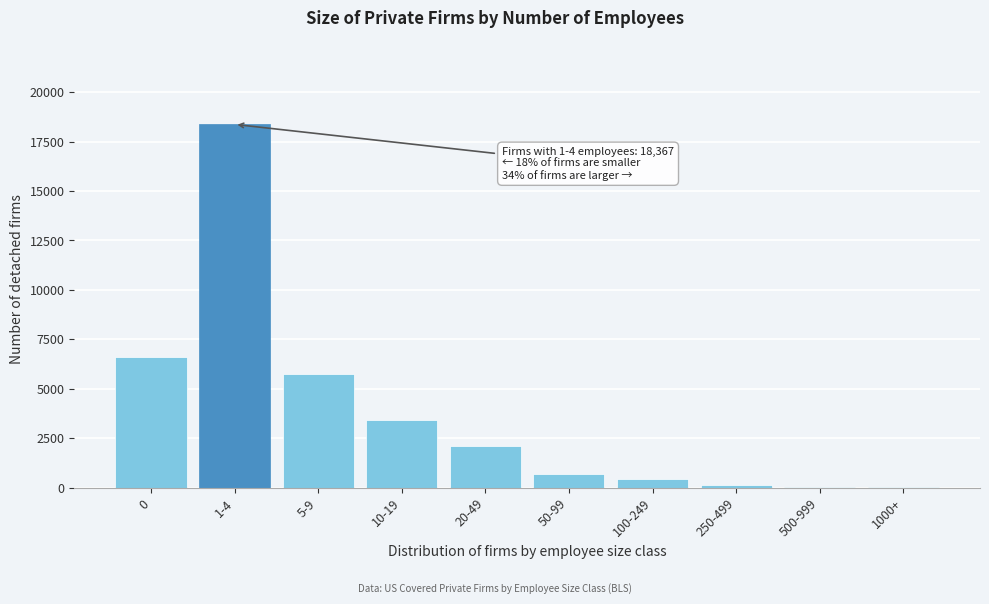

What is the ratio of the value at 10-19 to the value at 0?

0.5